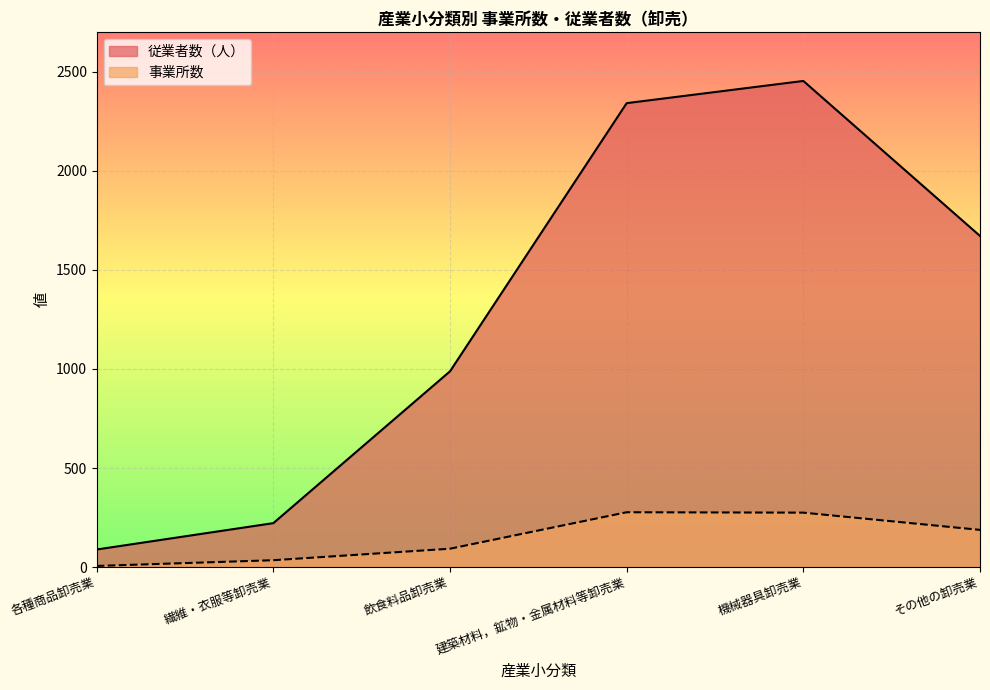

What is the total value across all series at 繊維・衣服等卸売業?

257